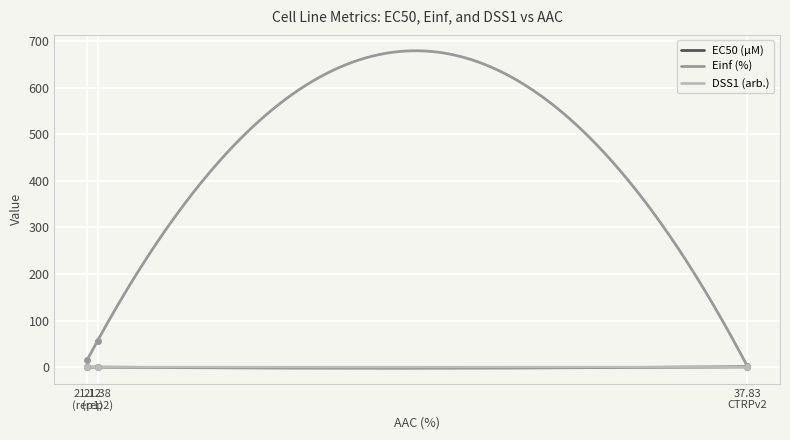

What is the maximum value for Einf (%)?

679.1